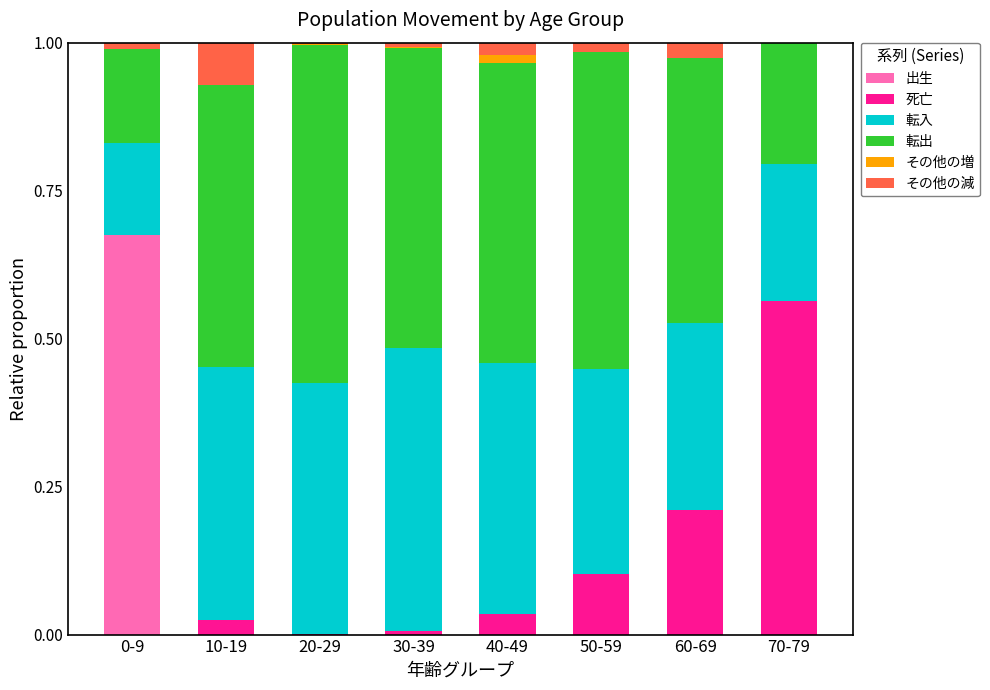

True or false: 出生 has a value of 0.3 at 50-59.

False